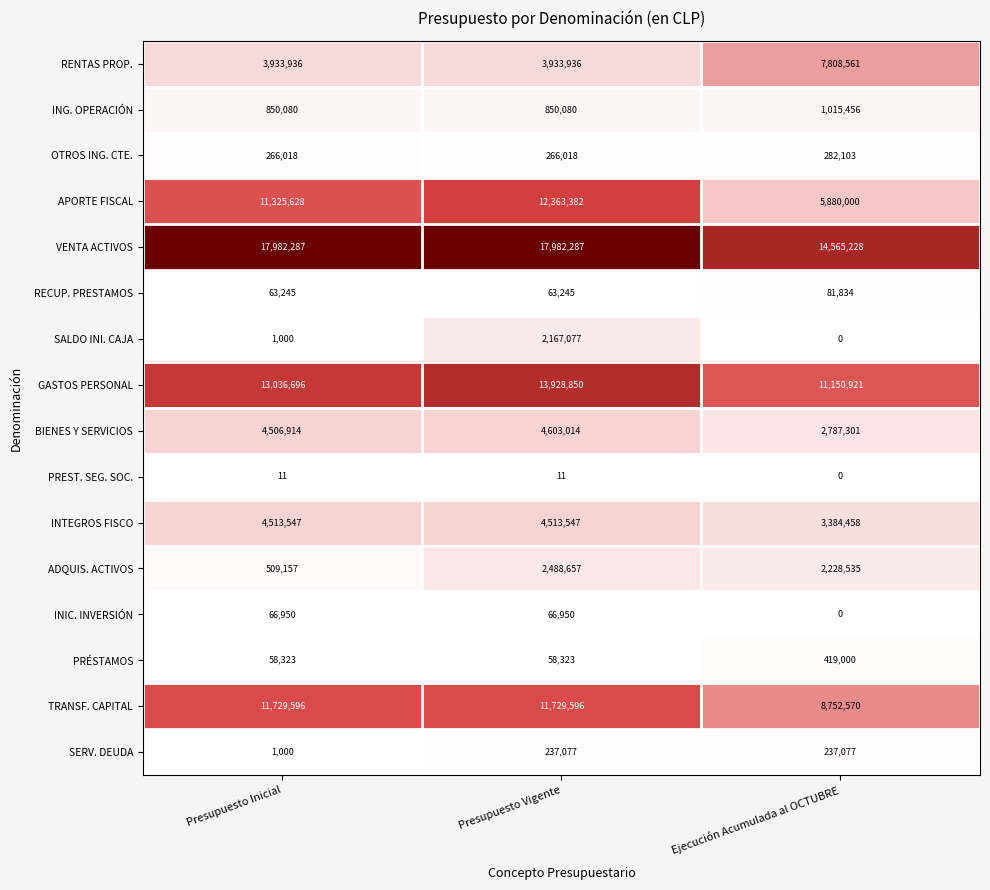

List the series in order of their peak value, lowest first.

PREST. SEG. SOC., INIC. INVERSIÓN, RECUP. PRESTAMOS, SERV. DEUDA, OTROS ING. CTE., PRÉSTAMOS, ING. OPERACIÓN, SALDO INI. CAJA, ADQUIS. ACTIVOS, INTEGROS FISCO, BIENES Y SERVICIOS, RENTAS PROP., TRANSF. CAPITAL, APORTE FISCAL, GASTOS PERSONAL, VENTA ACTIVOS